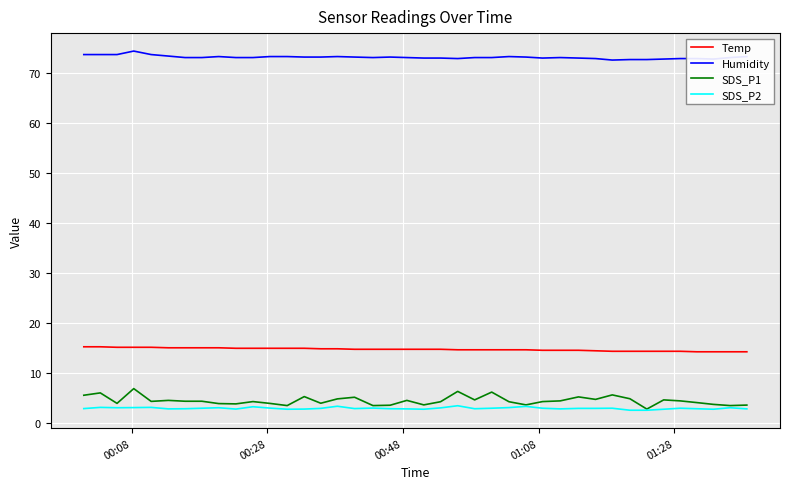

What is the highest value of the SDS_P1 series?

6.8